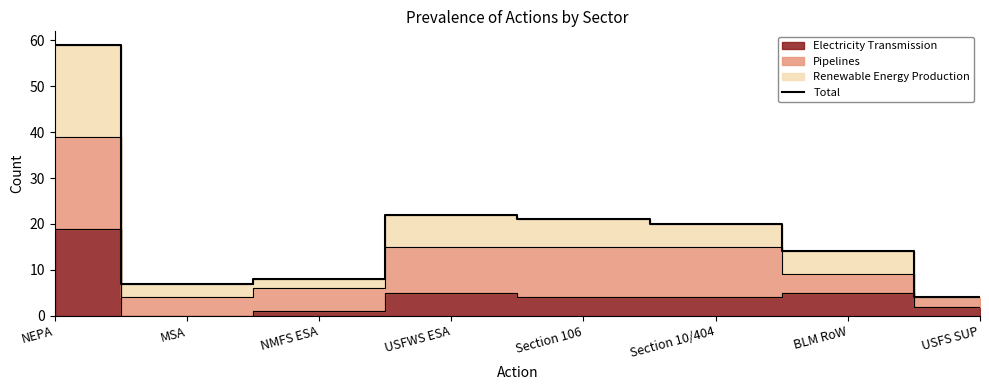

How many lines are shown in the chart?

1